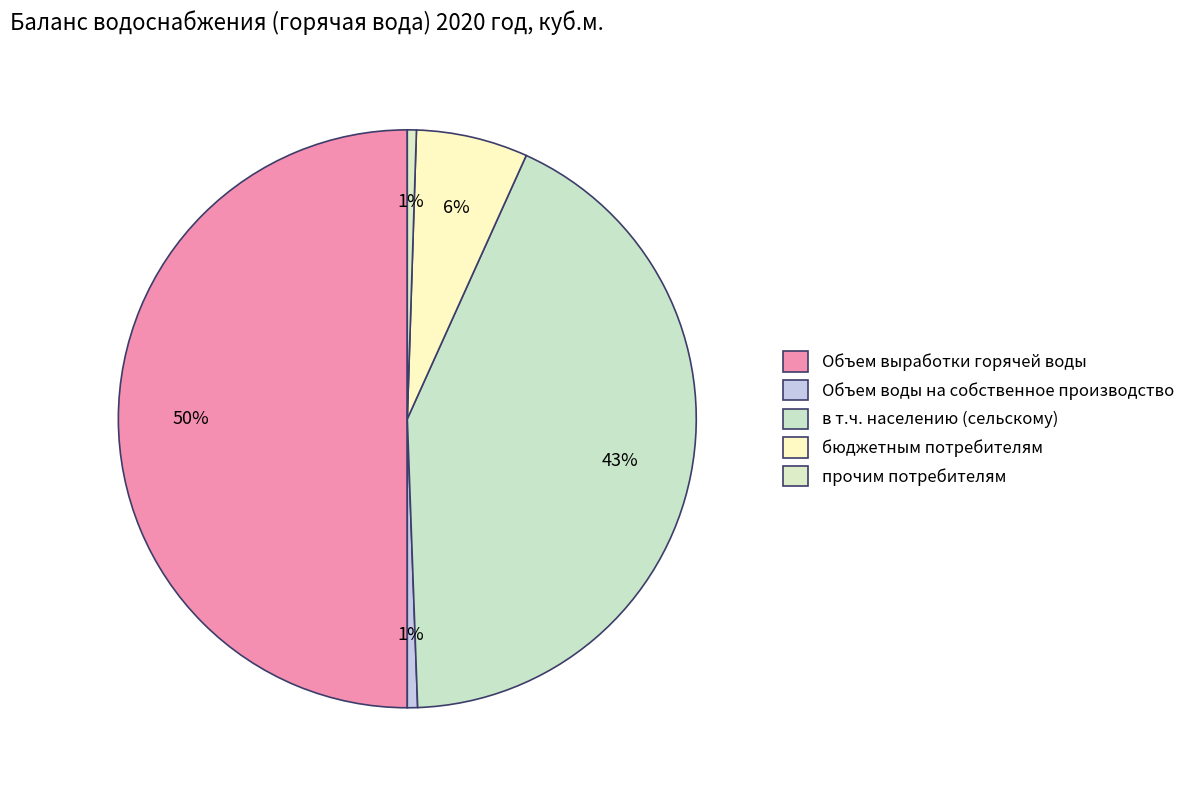

Is the sum of Объем выработки горячей воды and бюджетным потребителям greater than half?

Yes